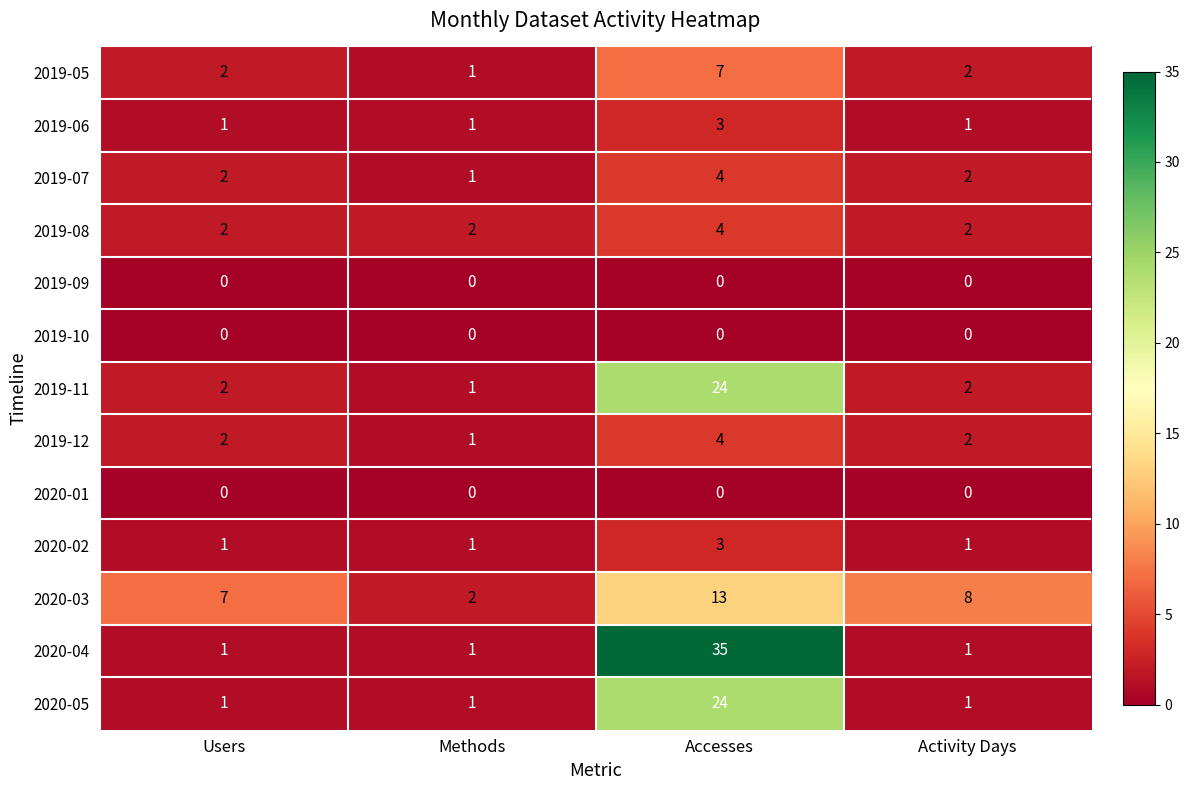

Count the 2020-04 values in the range 1 to 35.

4